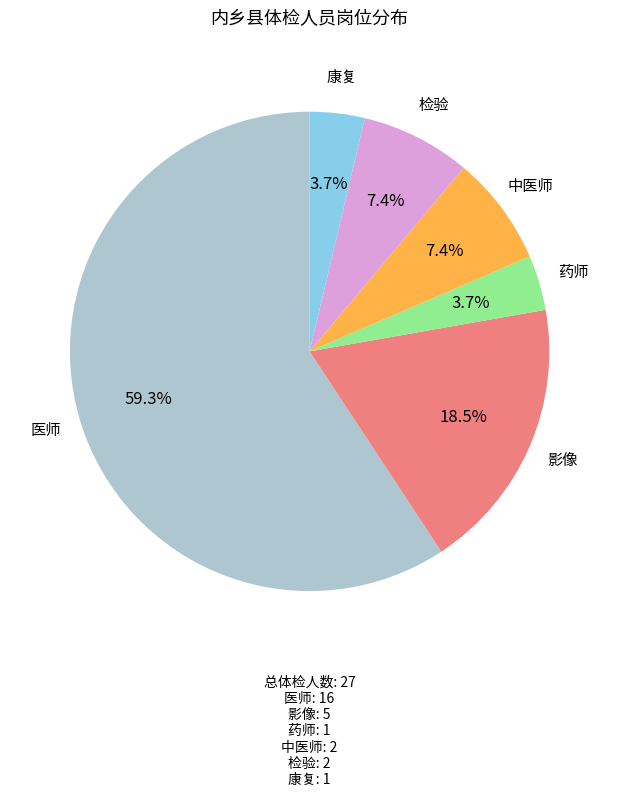

Is there any slice that represents more than half of the pie?

Yes